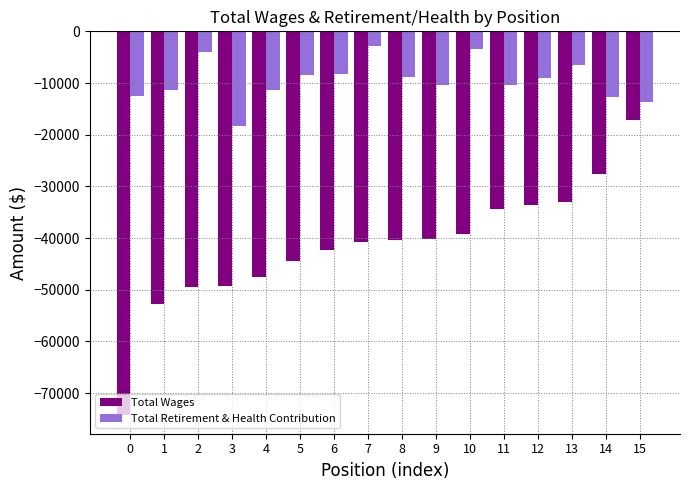

The Total Retirement & Health Contribution series shows -7076 at 3. True or false?

False